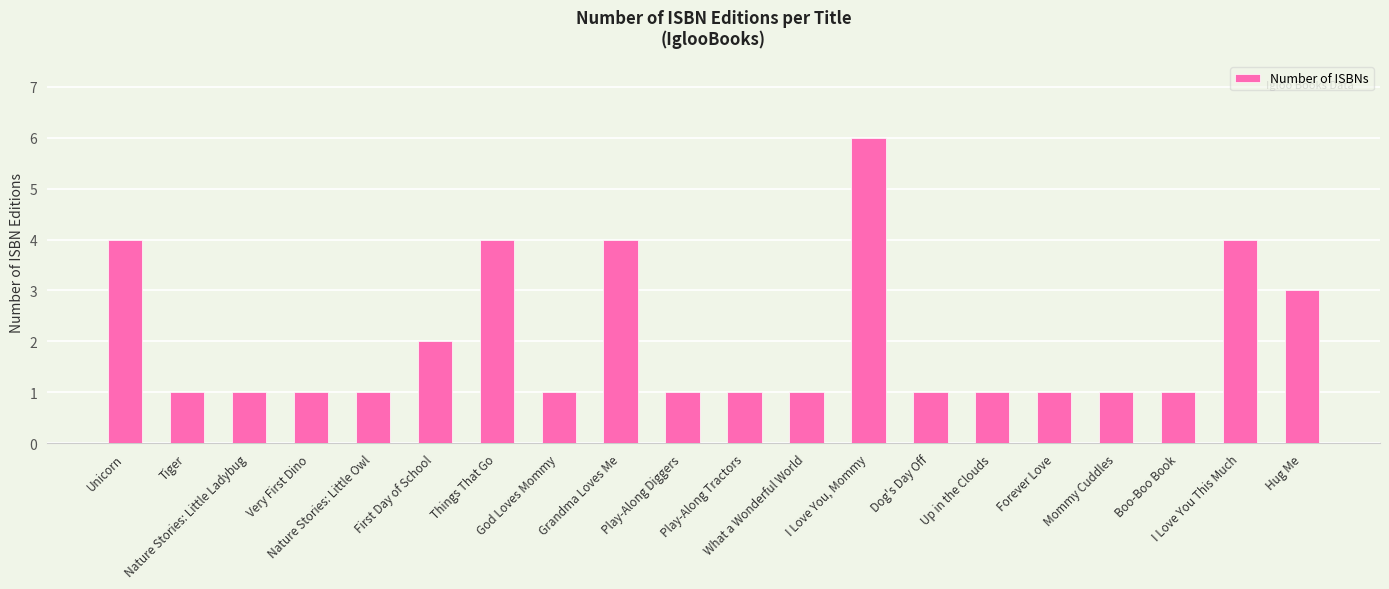

At which label is the value closest to 3?

Hug Me